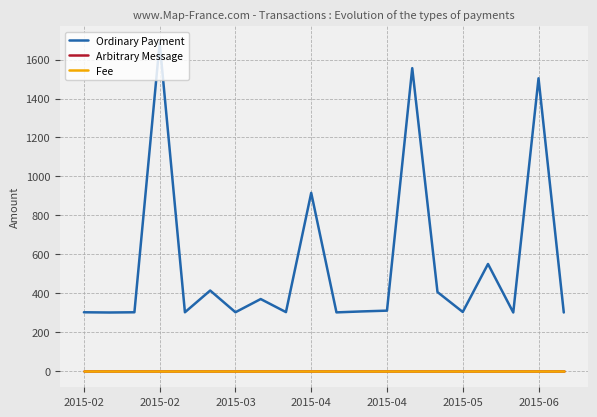

Which series has the largest total across all categories?

Ordinary Payment